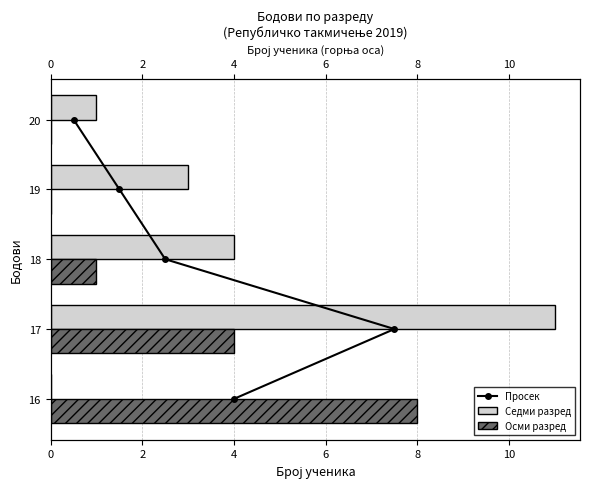

Count the number of categories in the chart.

5